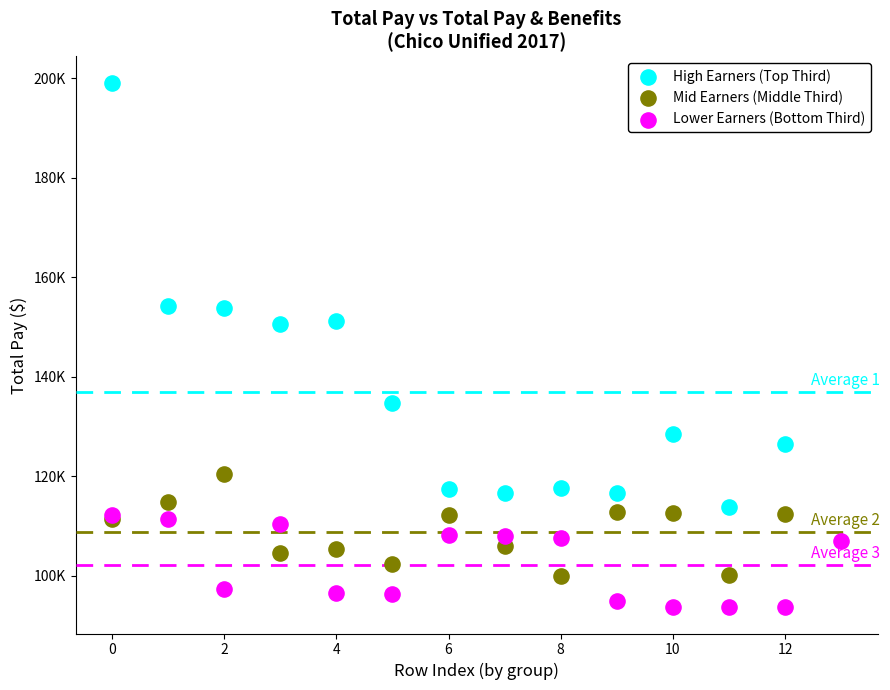

Which series reaches the maximum Y coordinate?

High Earners (Top Third)